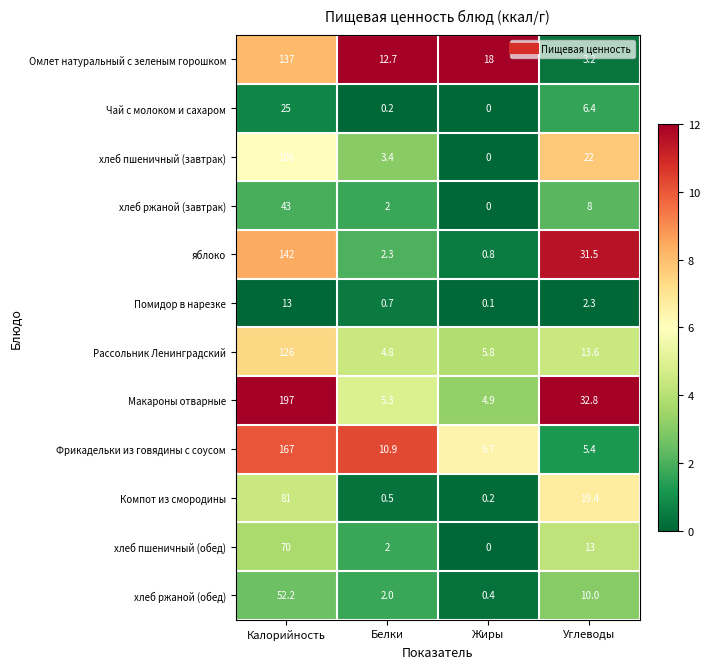

Rank the series by their maximum value, from highest to lowest.

Макароны отварные, Фрикадельки из говядины с соусом, яблоко, Омлет натуральный с зеленым горошком, Рассольник Ленинградский, хлеб пшеничный (завтрак), Компот из смородины, хлеб пшеничный (обед), хлеб ржаной (обед), хлеб ржаной (завтрак), Чай с молоком и сахаром, Помидор в нарезке